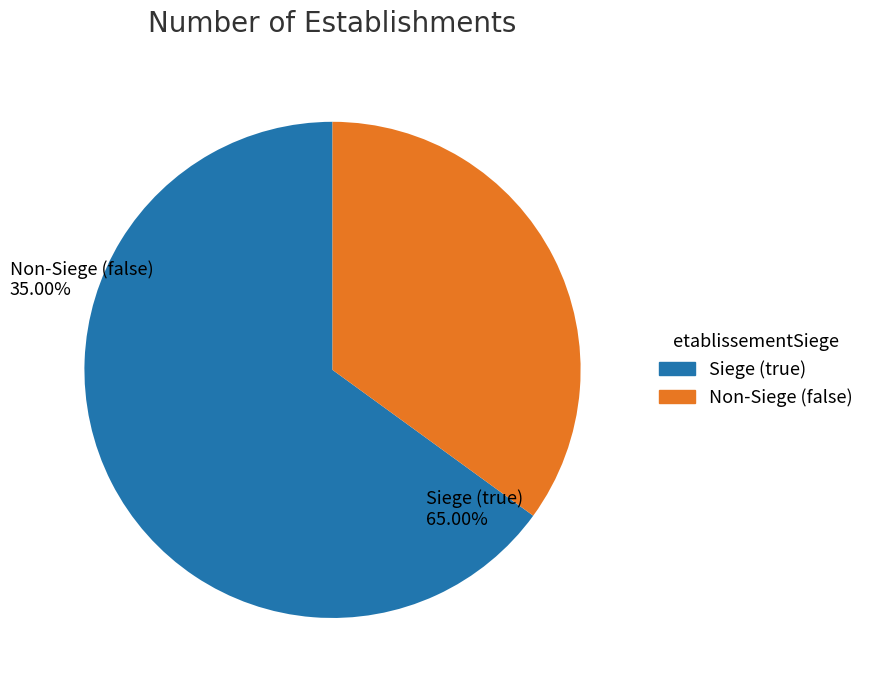

Is it true that Non-Siege (false) is 25% of the pie?

False